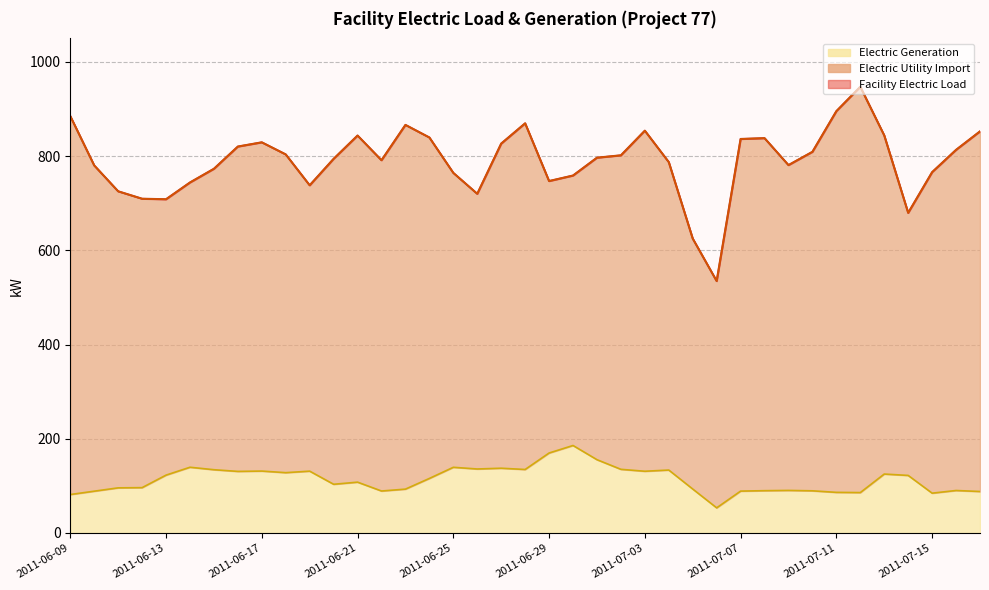

True or false: Facility Electric Load and Electric Generation intersect in this chart.

False